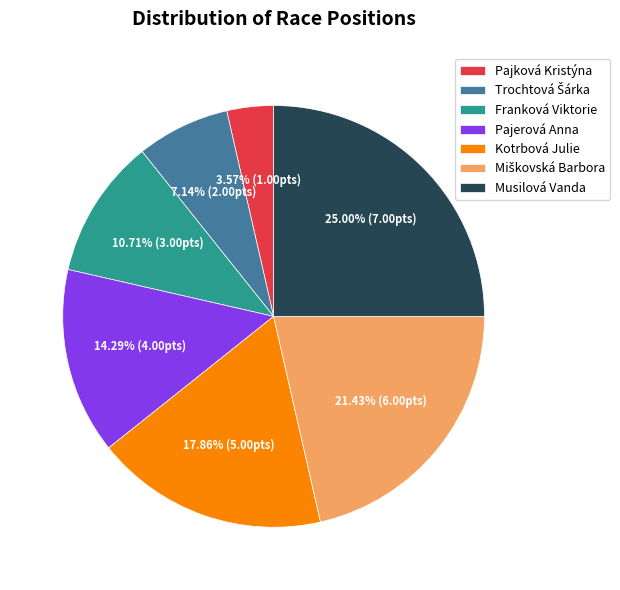

To the nearest percent, what percentage of the pie is Pajerová Anna?

14%